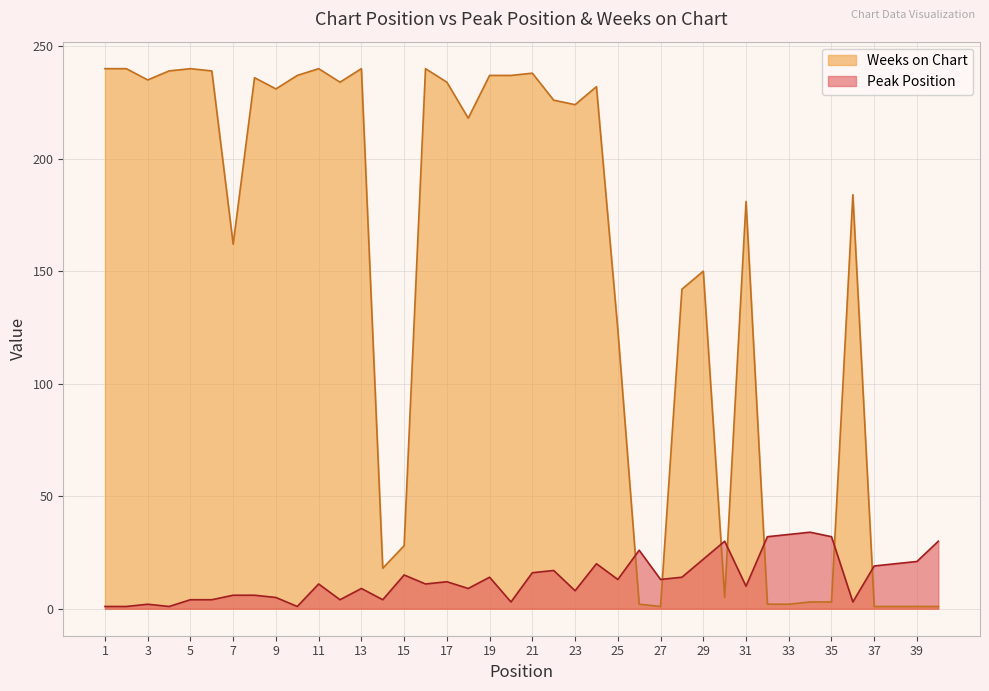

Between 11 and 35, which series saw the biggest shift?

Weeks on Chart